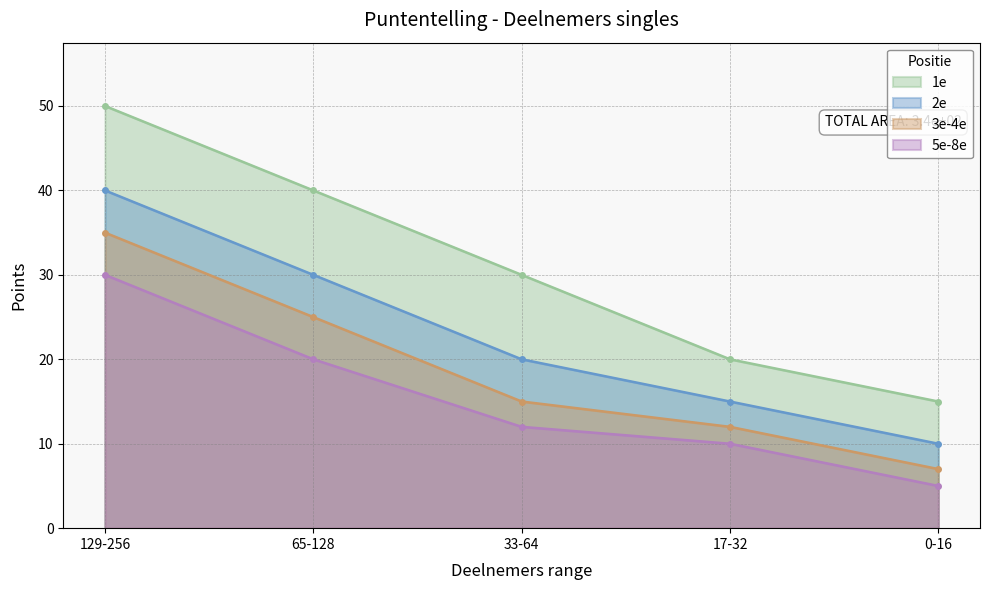

Which series has the widest spread of values?

1e